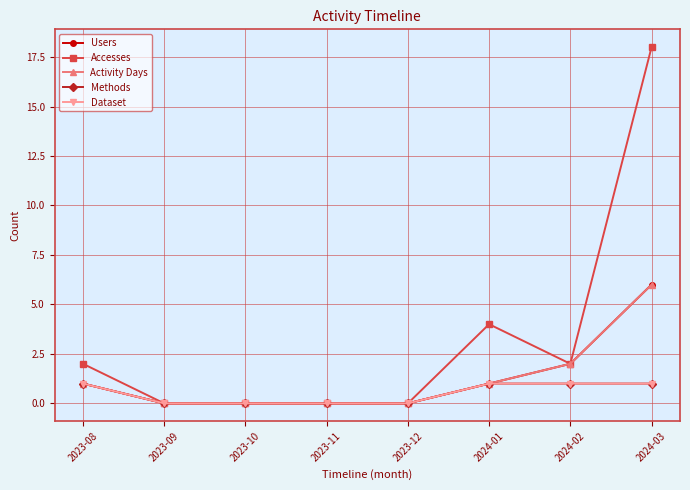

Which series has the widest spread of values?

Accesses